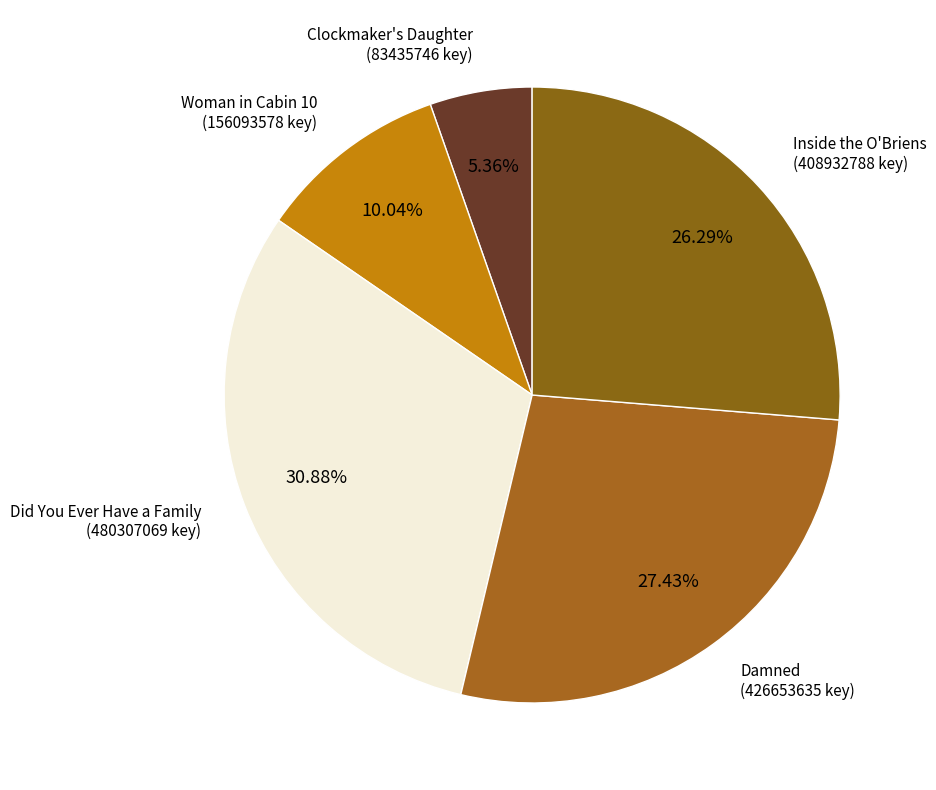

To the nearest percent, what is the average slice percentage?

20%